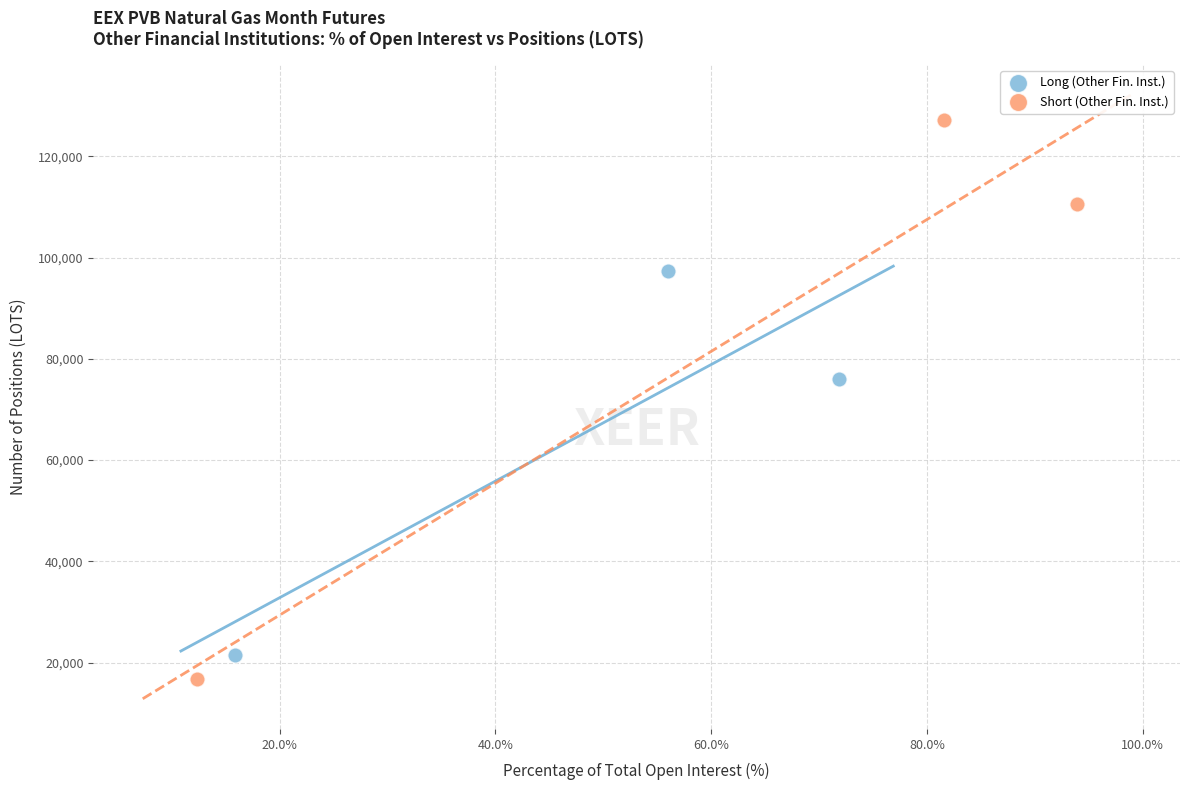

Which series has the largest Y range (max minus min)?

Short (Other Fin. Inst.)